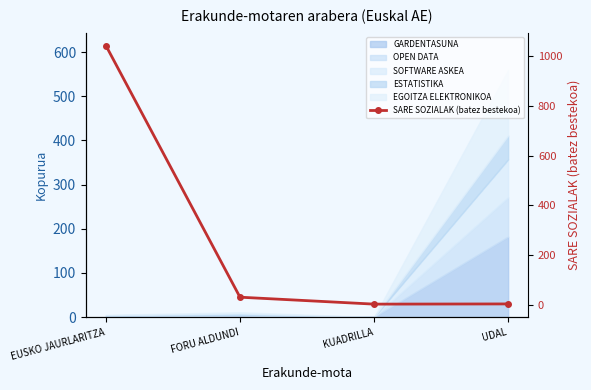

What is the value of the 2nd point from the left?

30.7